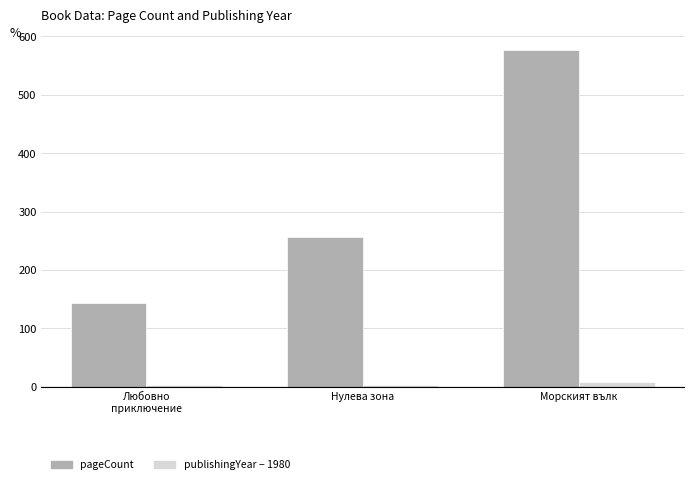

At which category is the sum across all series the highest?

Морският вълк